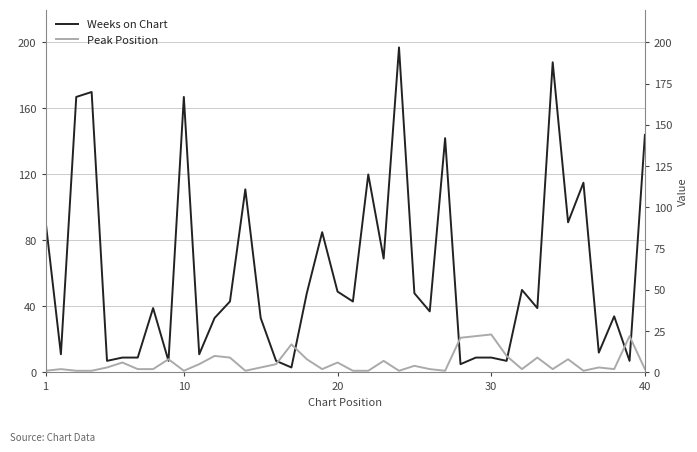

True or false: Peak Position and Weeks on Chart cross at least once.

True